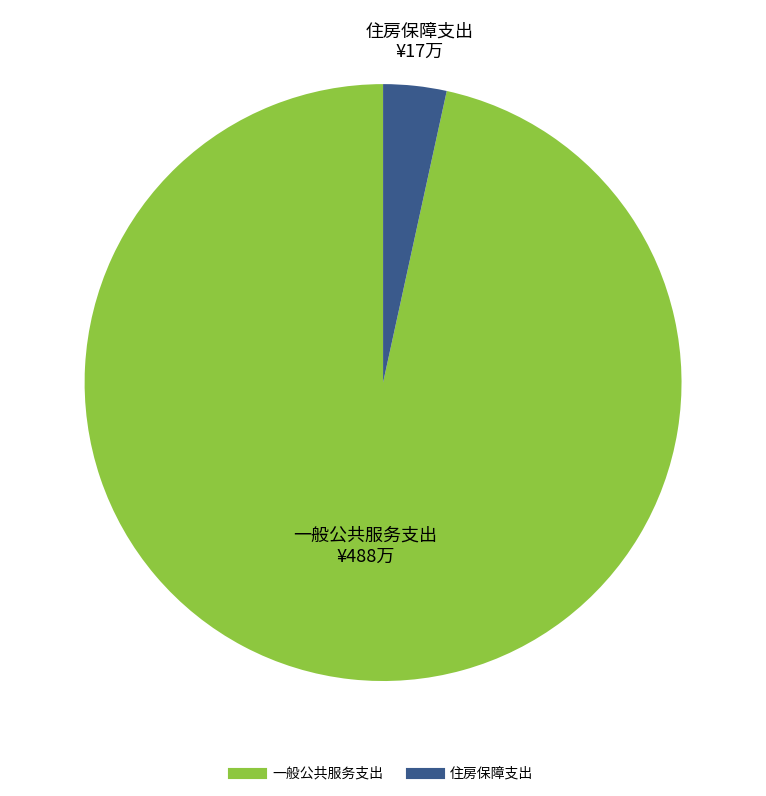

Rank the categories by value from highest to lowest.

一般公共服务支出, 住房保障支出